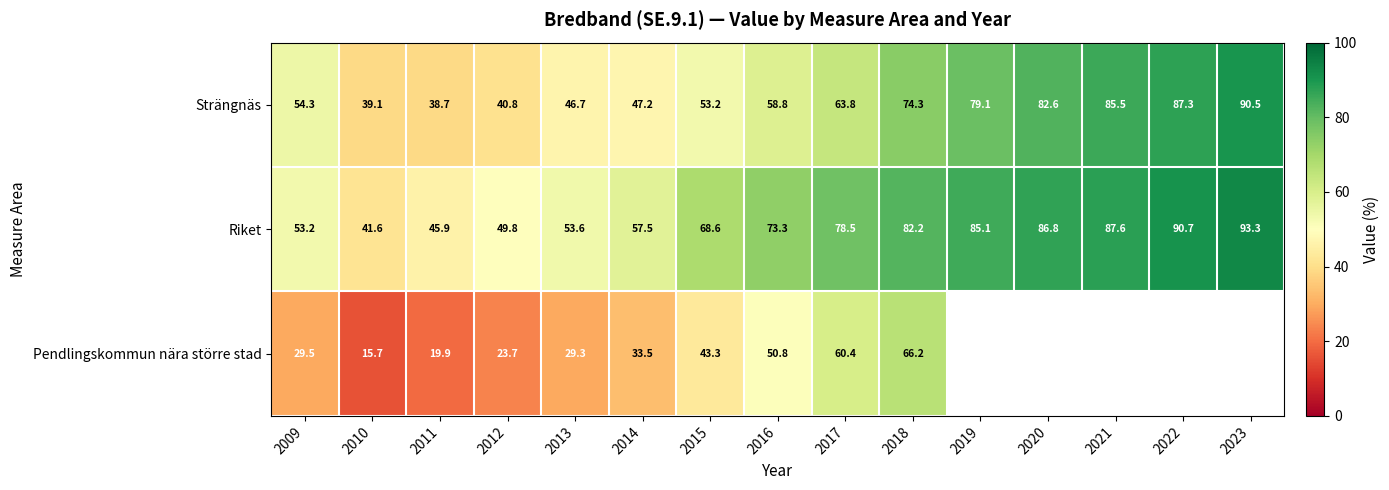

Is the value of Pendlingskommun nära större stad at 2011 greater than the value of Strängnäs at 2018?

No